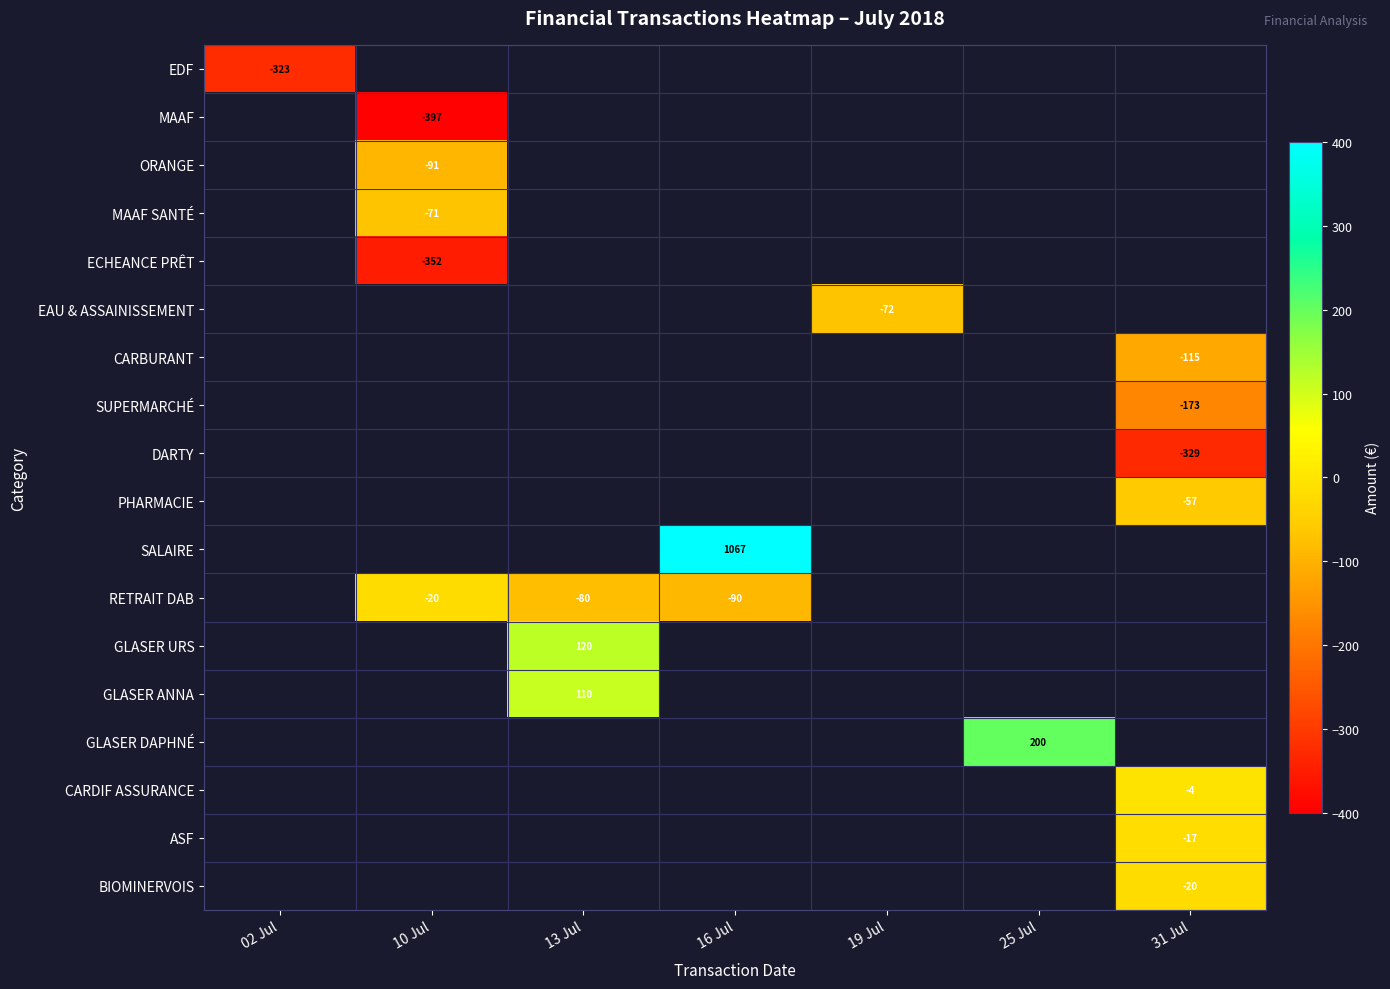

True or false: CARBURANT has a value of -115 at 31 Jul.

True